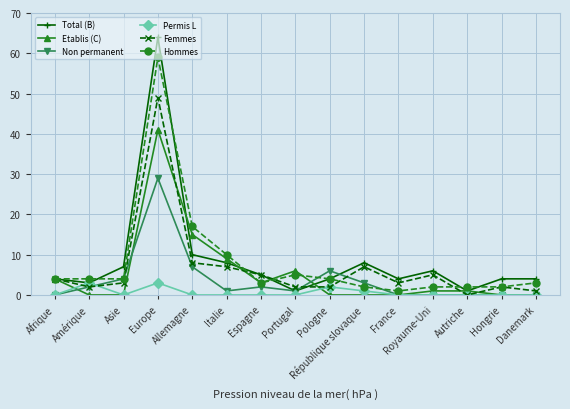

What is the value of the Etablis (C) point at the 8th from the left?

6